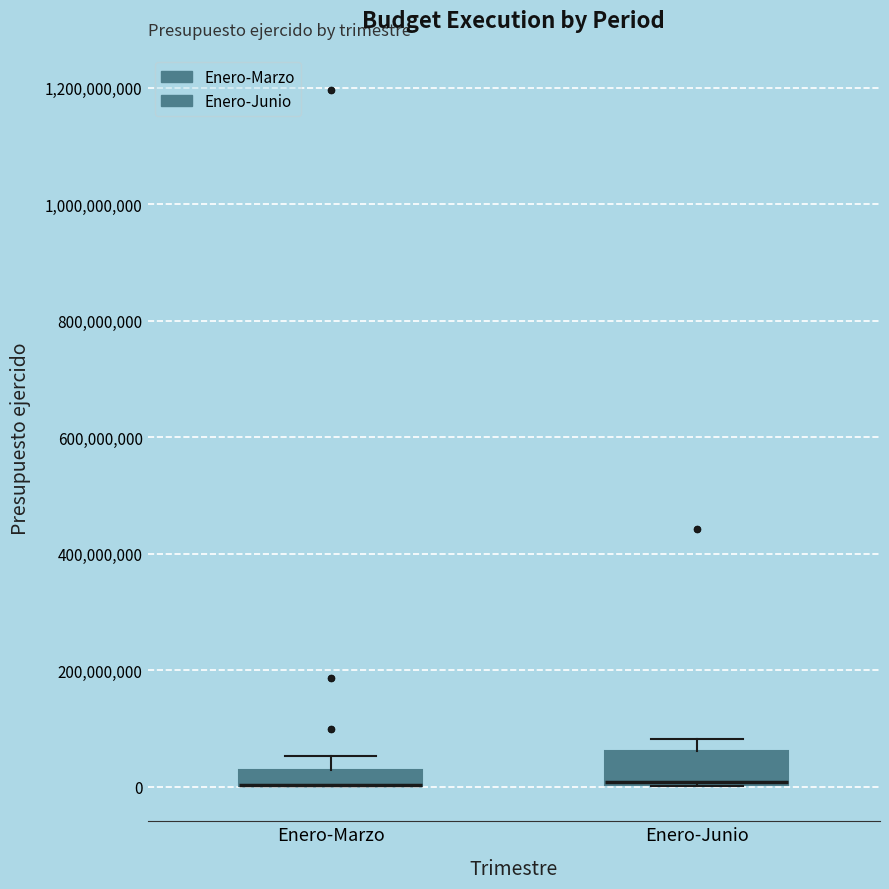

Where is the upper edge of the box for Enero-Marzo on the y-axis? The values are not printed on the chart, so give them approximately, as read against the axis.

20000000